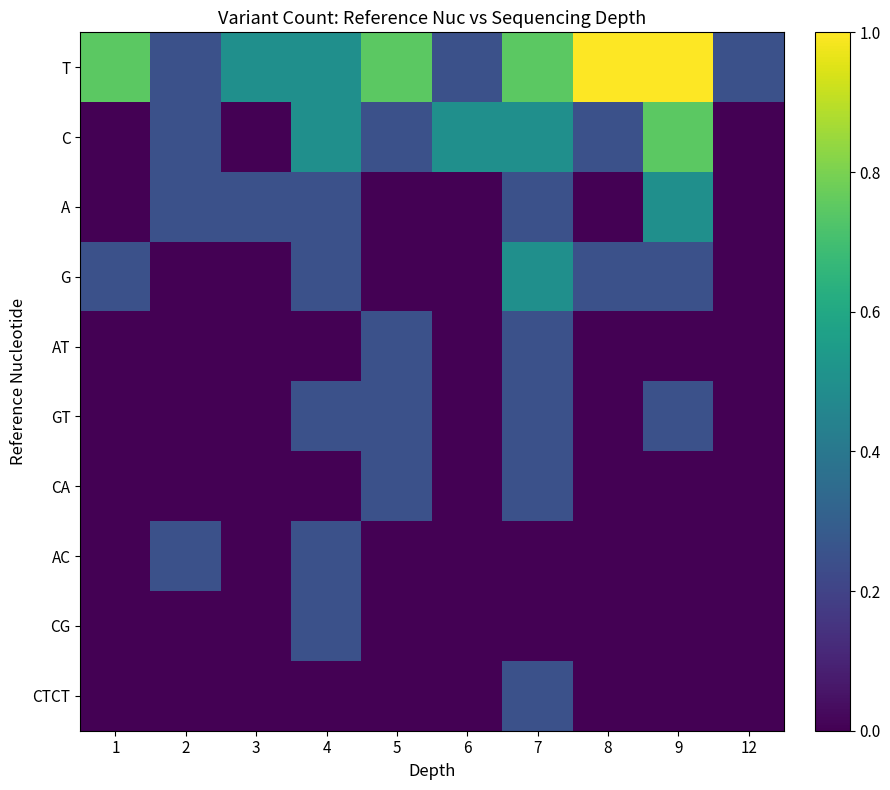

What is the spread (max minus min) of values at 2?

0.2